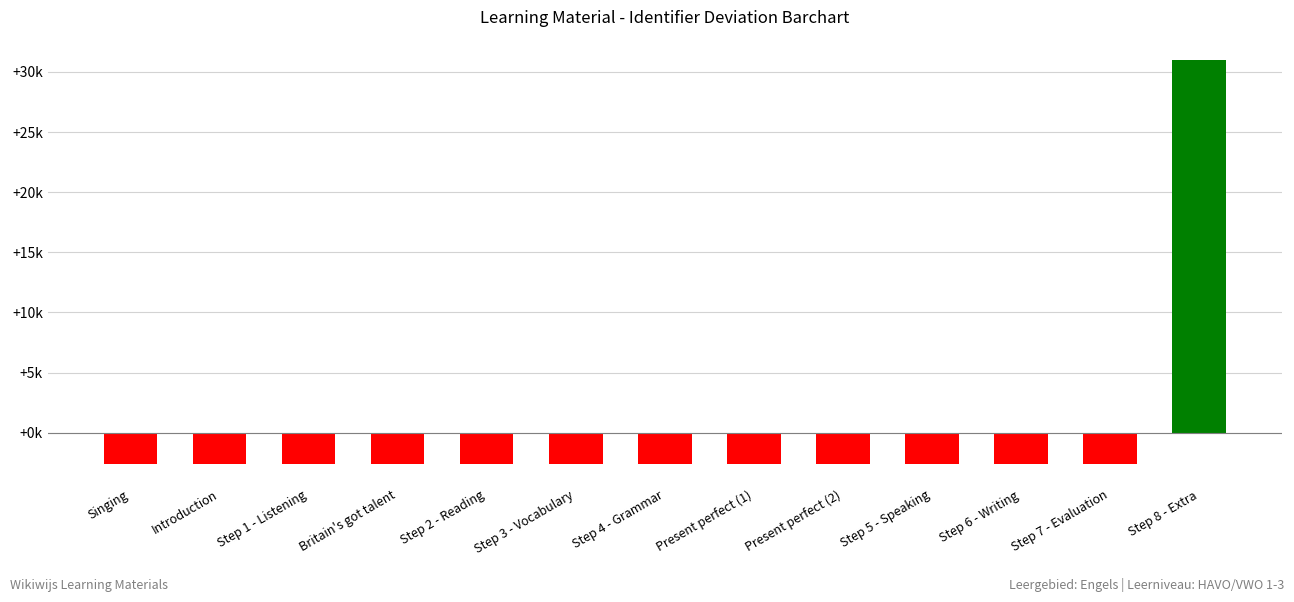

What is the minimum value shown in the chart?

-2595.6